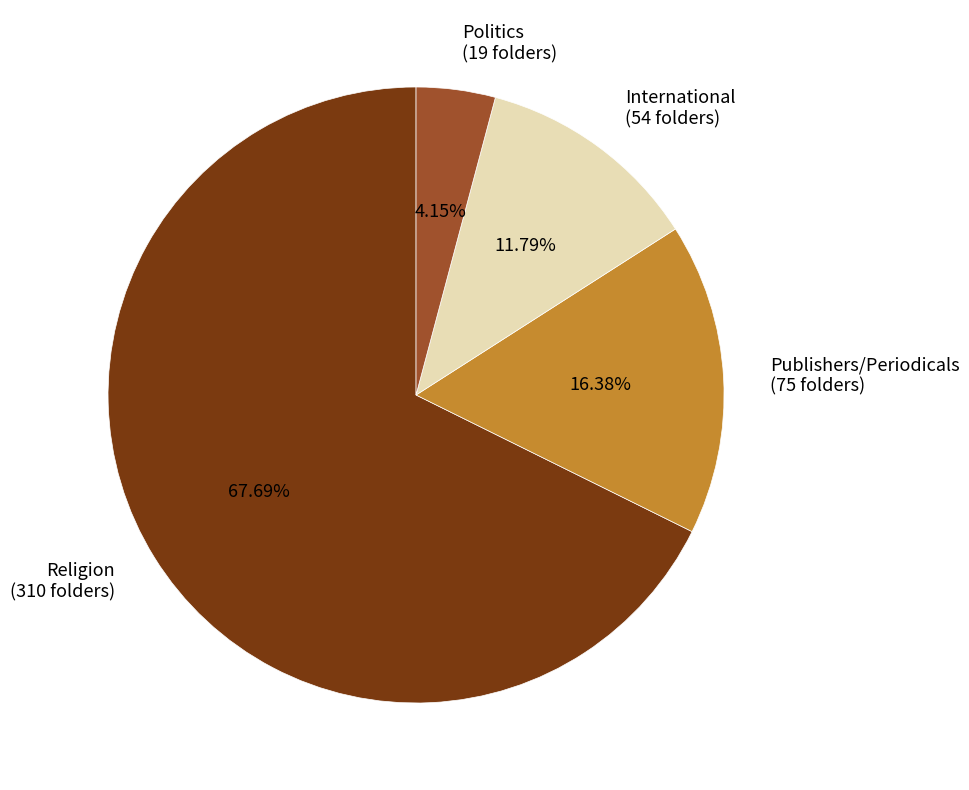

Which slice is the largest?

Religion